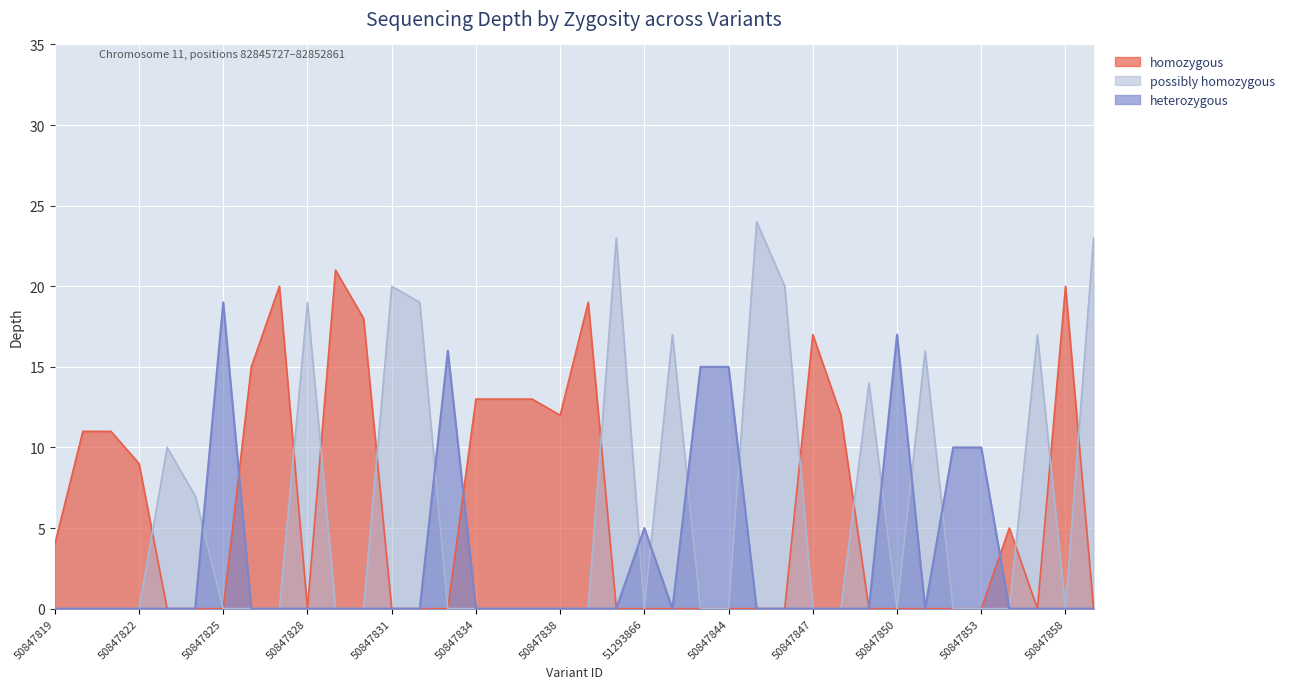

Which has a higher value, 50847860 or 50847824?

50847860